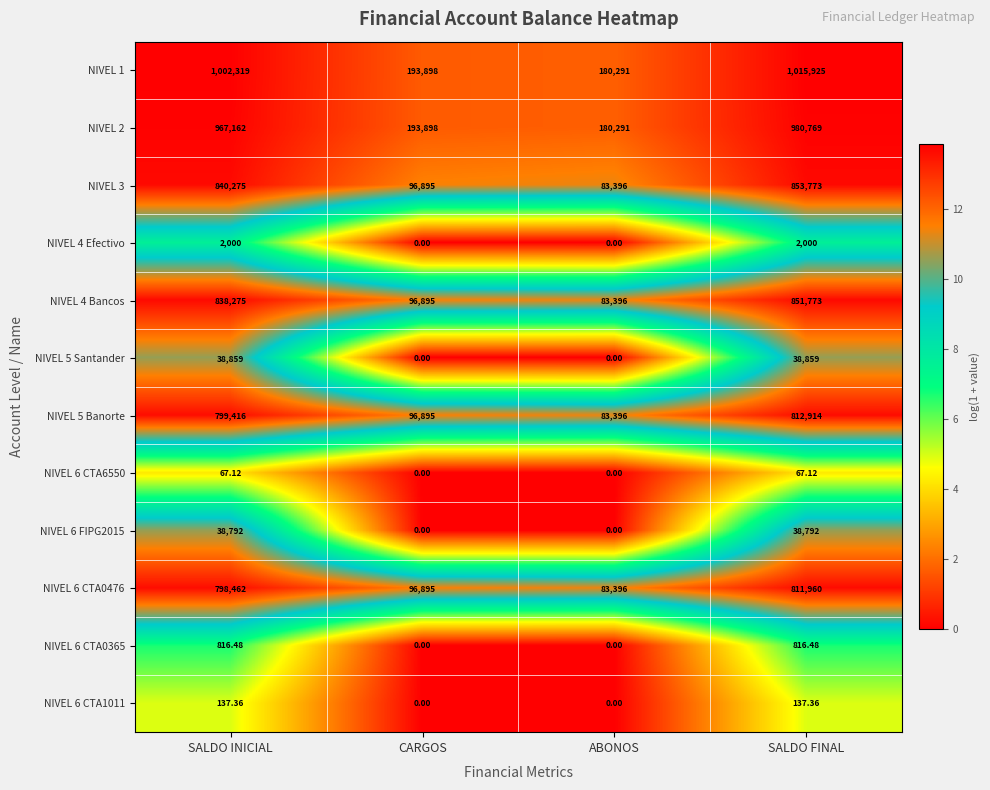

Which label corresponds to the largest value in the chart?

SALDO FINAL